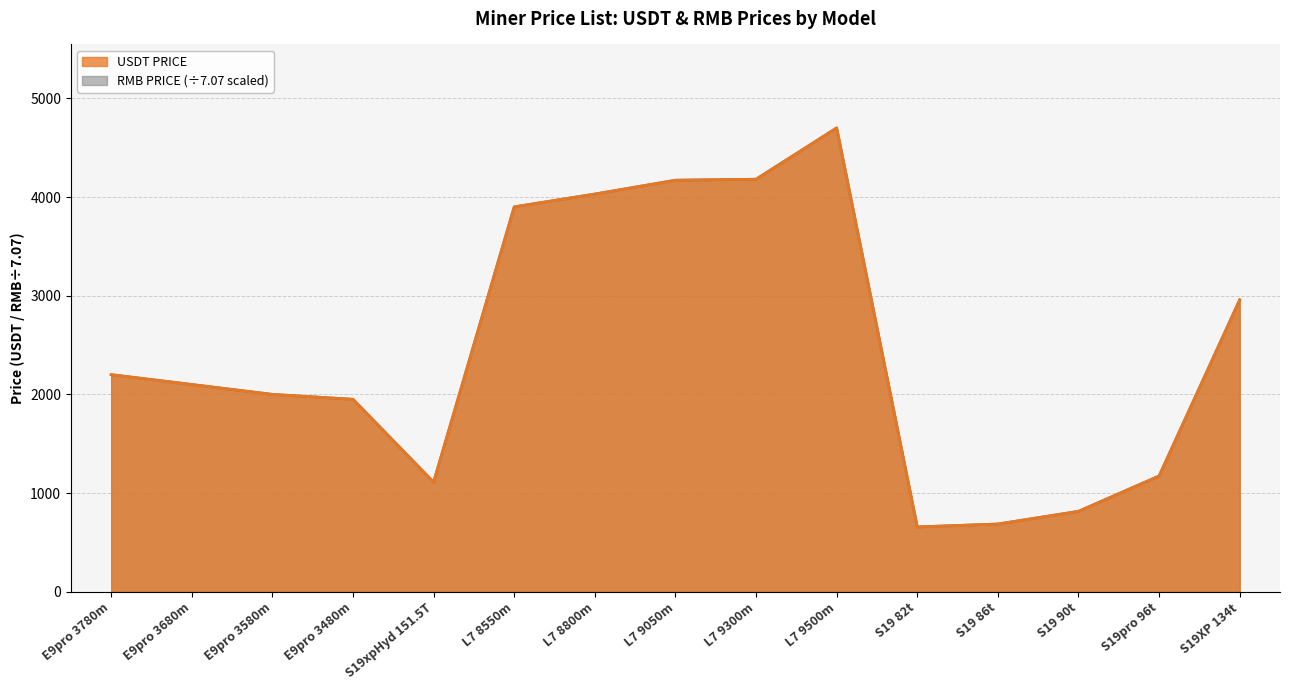

True or false: RMB PRICE has a value of 7248.4 at L7 9500m.

False